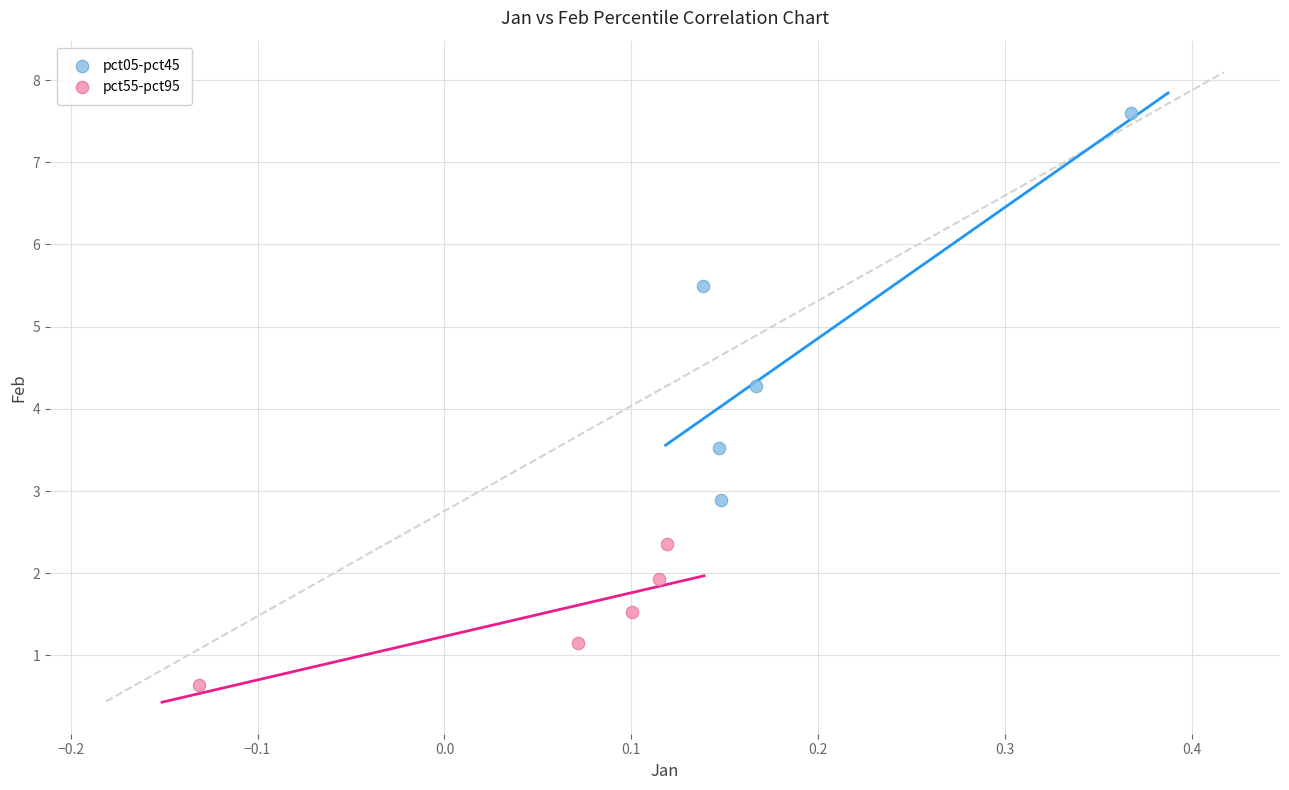

Which series has the largest Y range (max minus min)?

pct05-pct45